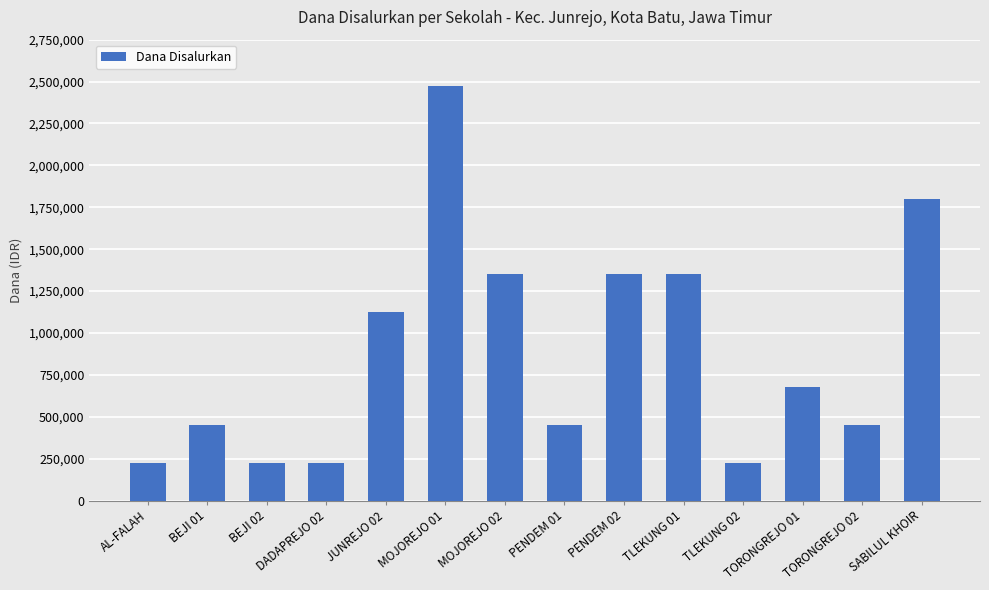

Which has a higher value, JUNREJO 02 or BEJI 02?

JUNREJO 02